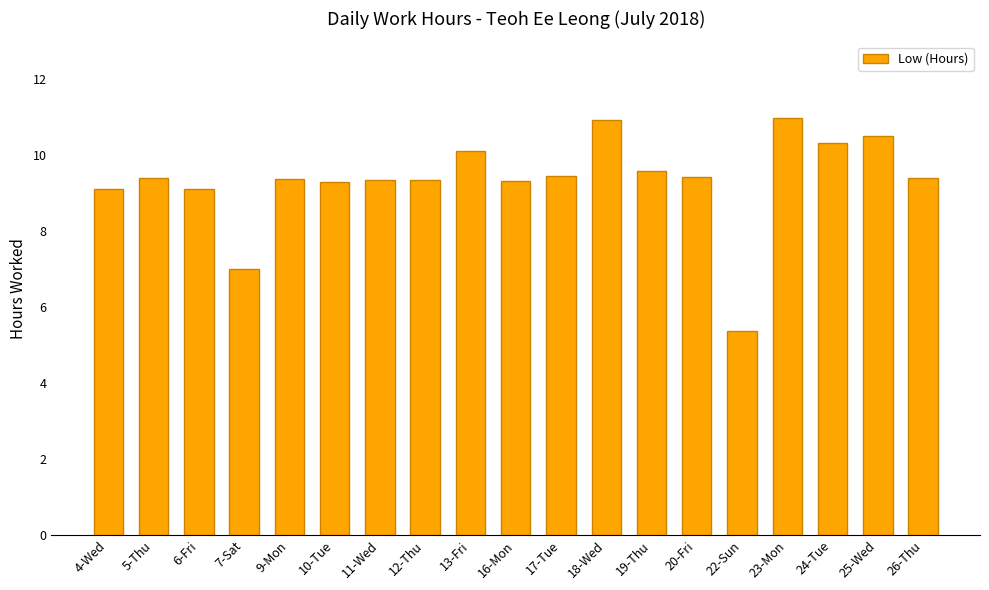

What is the value of the 9th bar from the left?

10.1